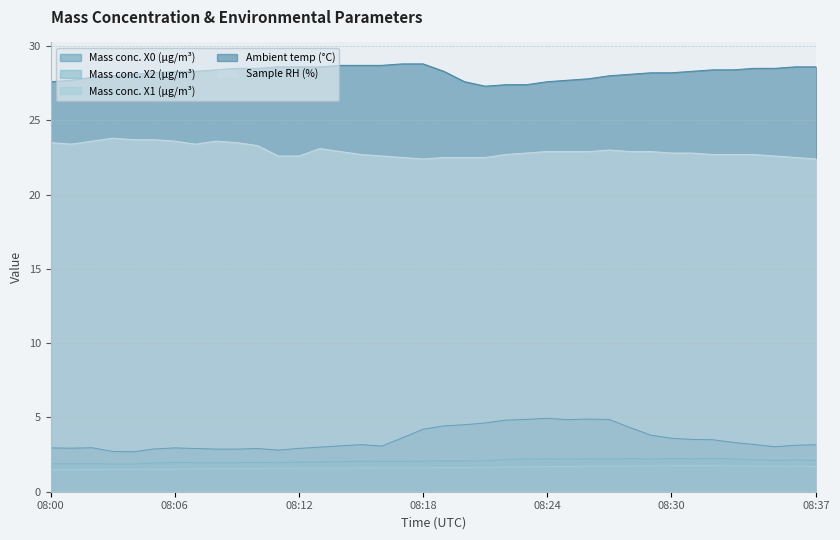

At how many categories does at least one series exceed 12?

38